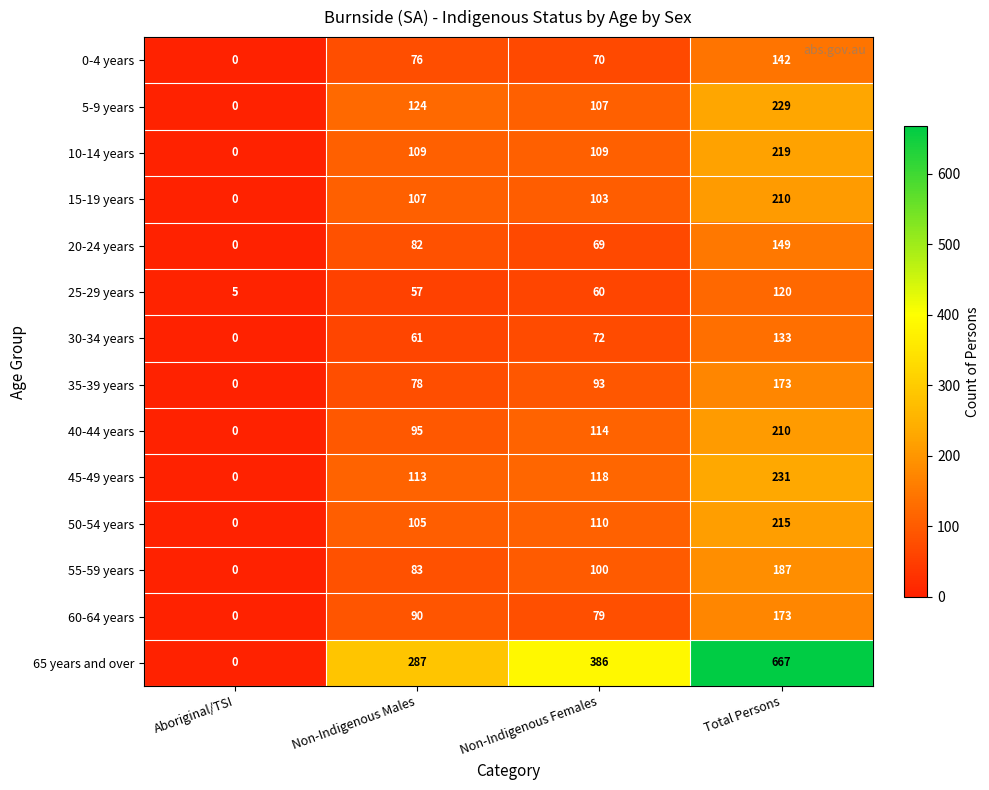

Between Aboriginal/TSI and Non-Indigenous Females, which series saw the biggest shift?

65 years and over